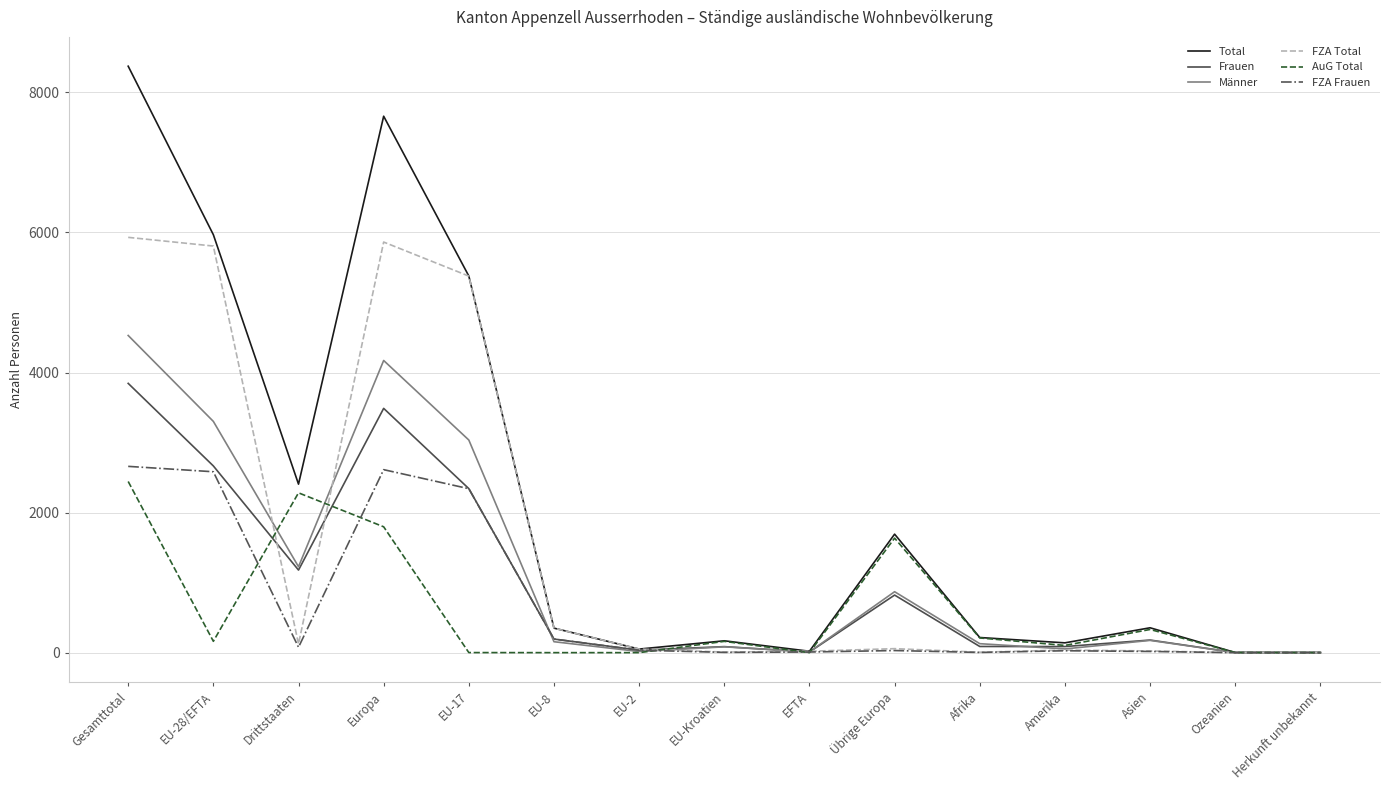

Rank the series by their maximum value, from lowest to highest.

AuG Total, FZA Frauen, Frauen, Männer, FZA Total, Total